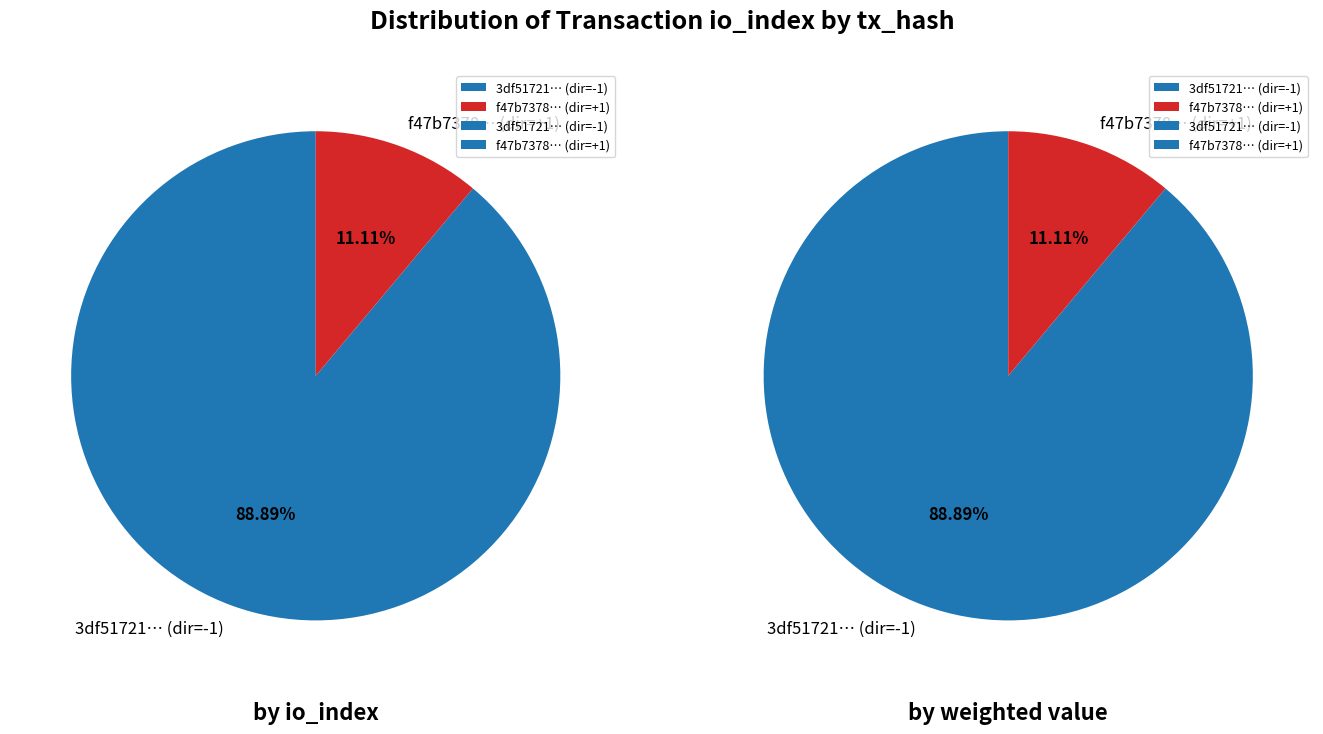

Combined, what portion of the pie is tx_type and 1?

100.0%